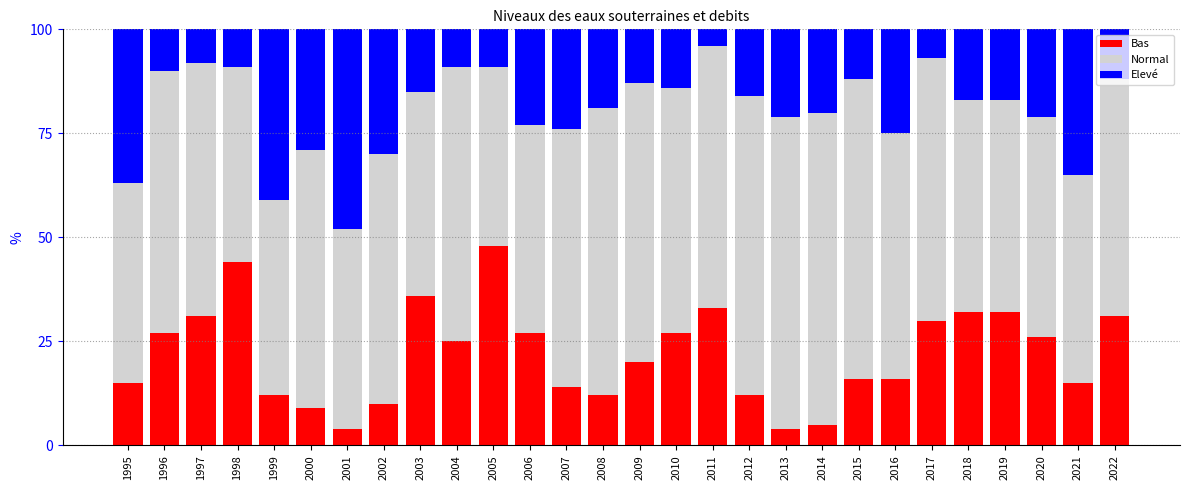

What is the total value across all series at 2000?

100